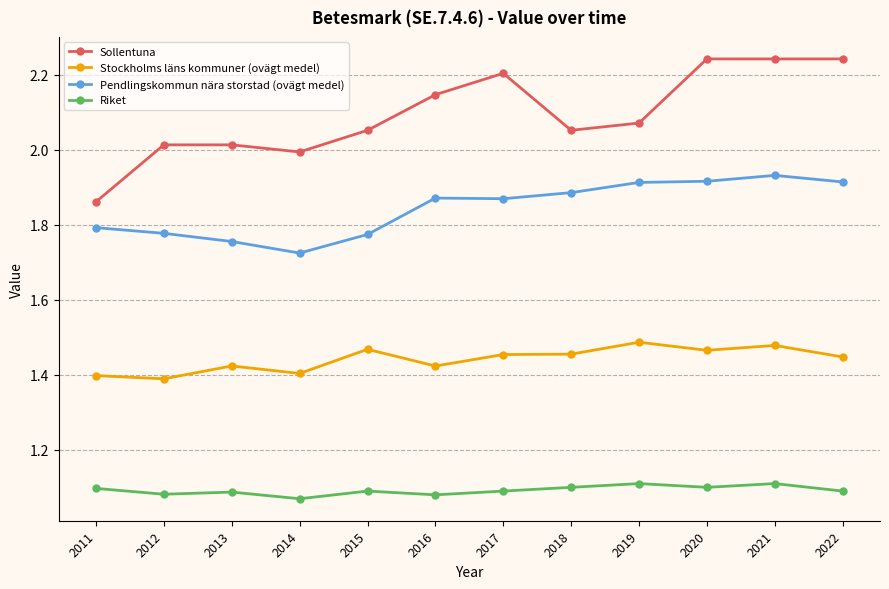

True or false: Stockholms läns kommuner (ovägt medel) and Sollentuna cross at least once.

False